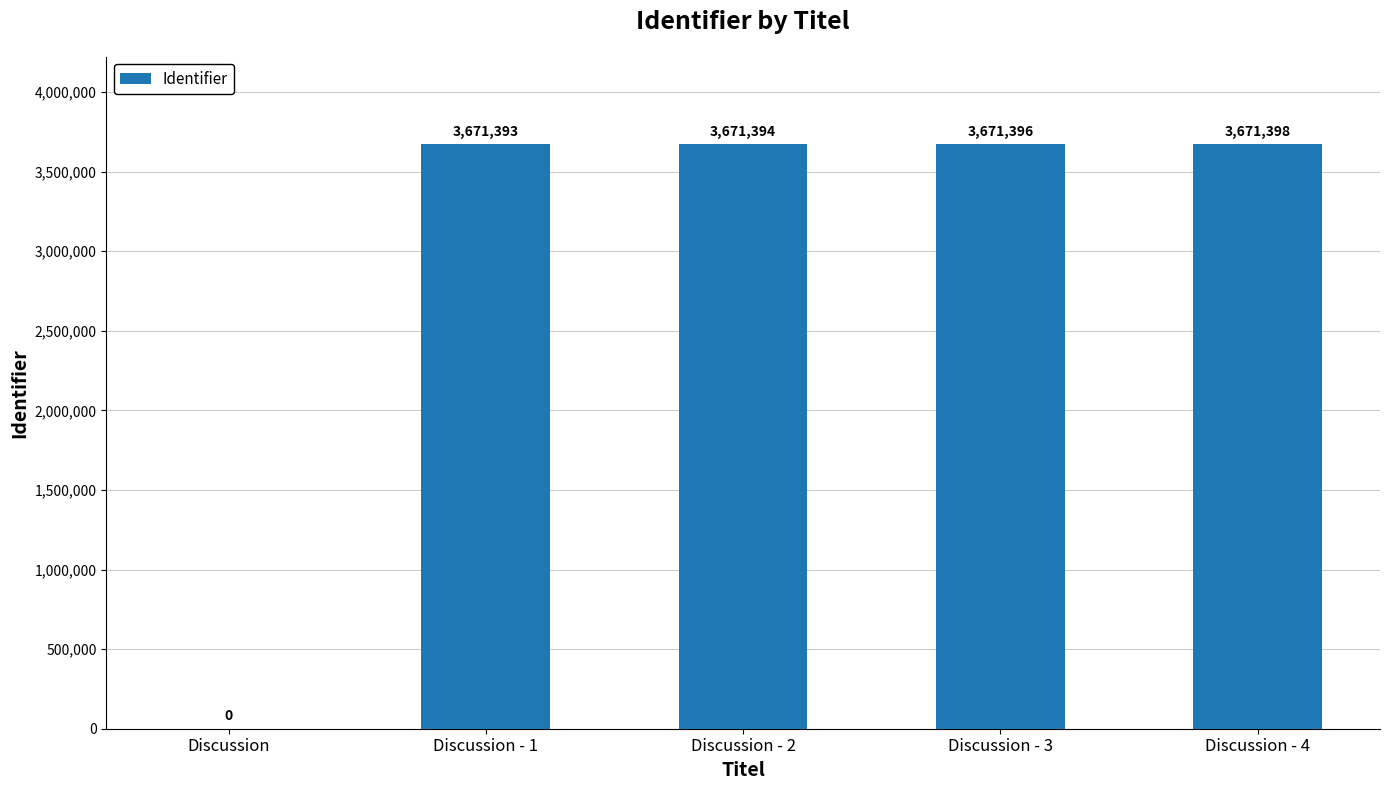

Reading right to left, transcribe all the data shown in this chart.

3671398	3671396	3671394	3671393	0